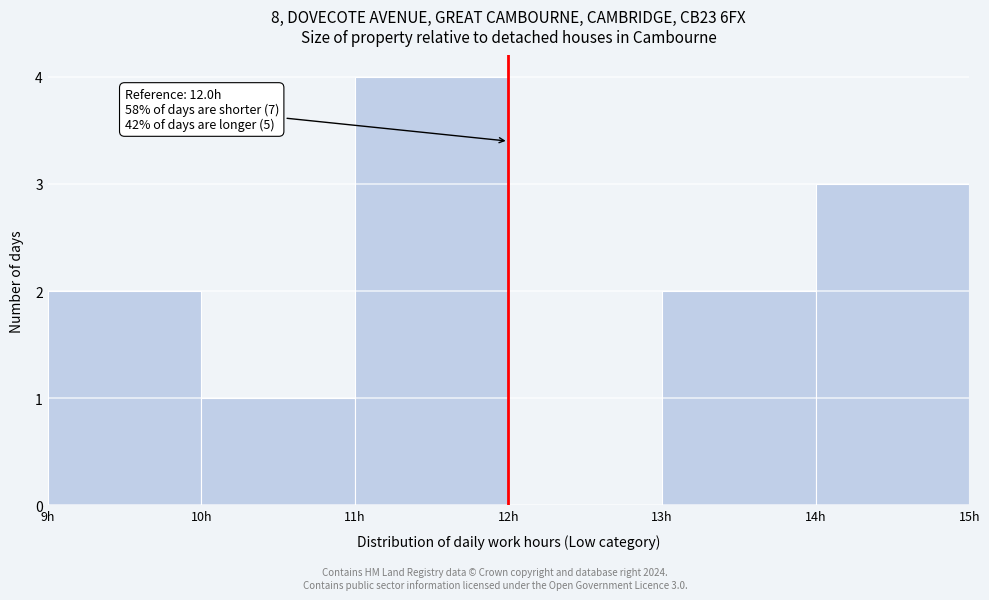

Over which range of the x-axis is the bar tallest?

11 to 12